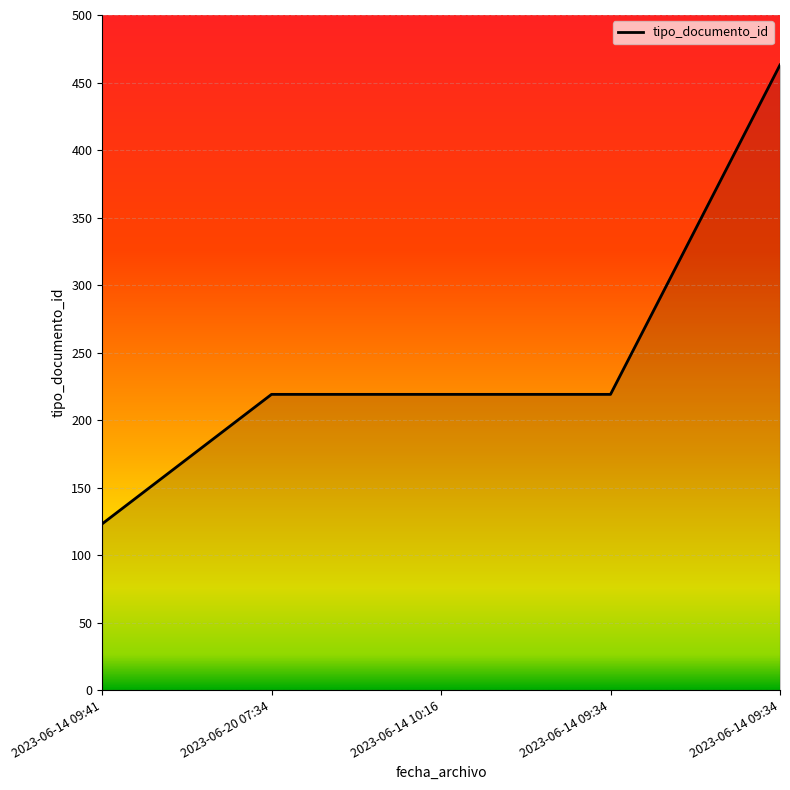

How many series are shown in this chart?

1